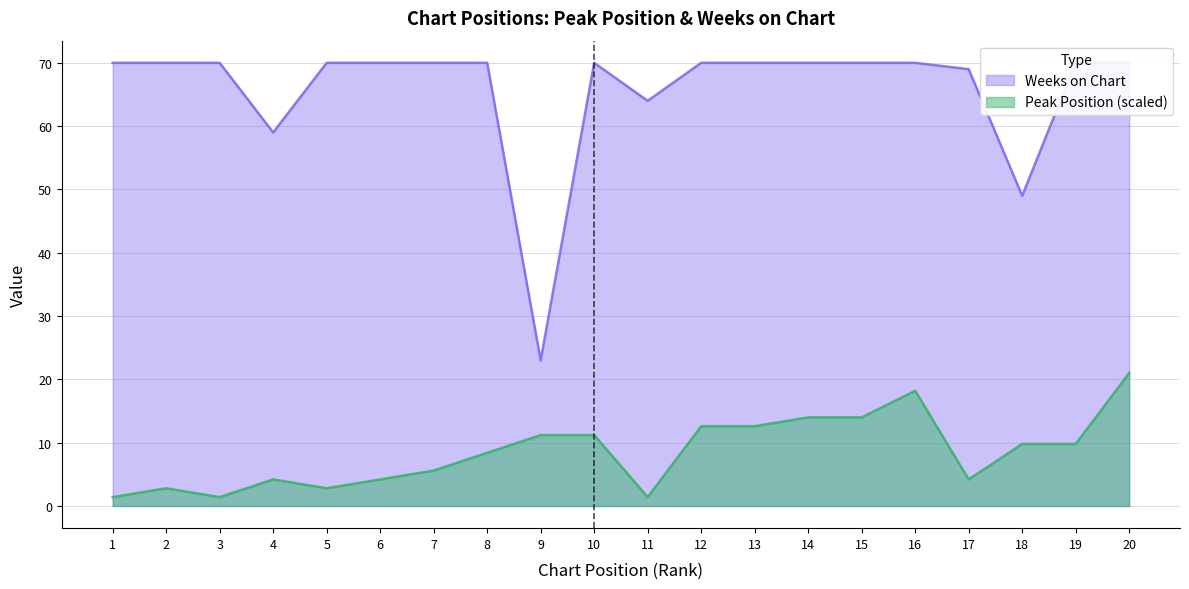

True or false: Peak Position and Weeks on Chart cross at least once.

False